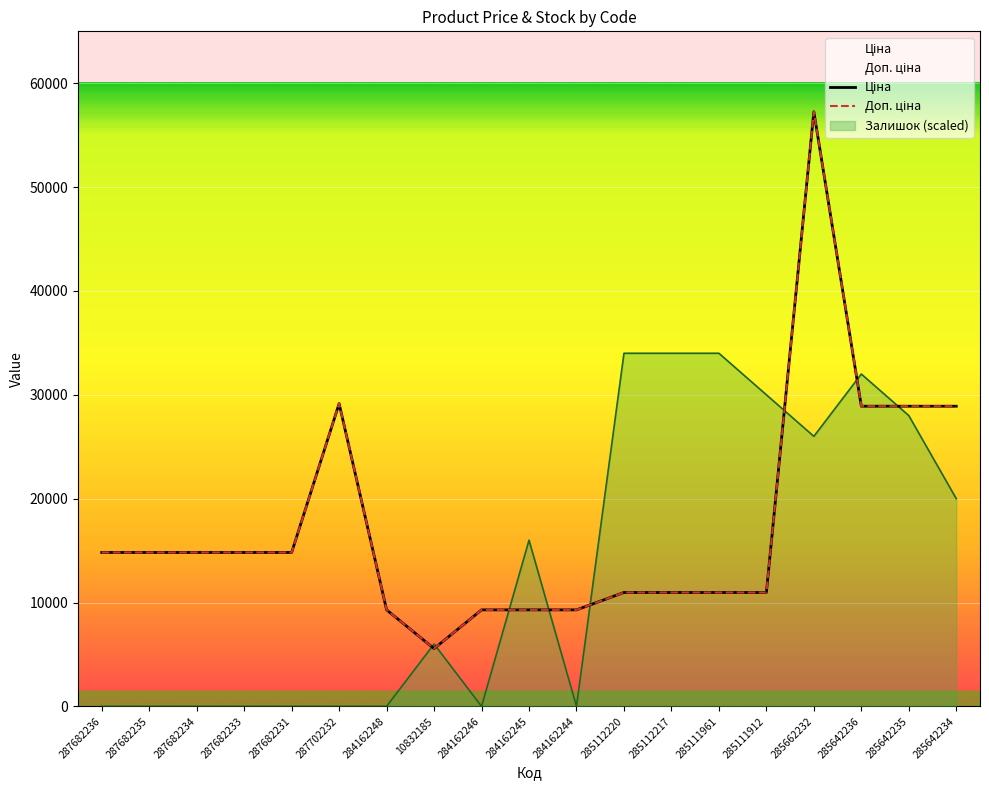

Where is the first local minimum for Ціна?

10832185